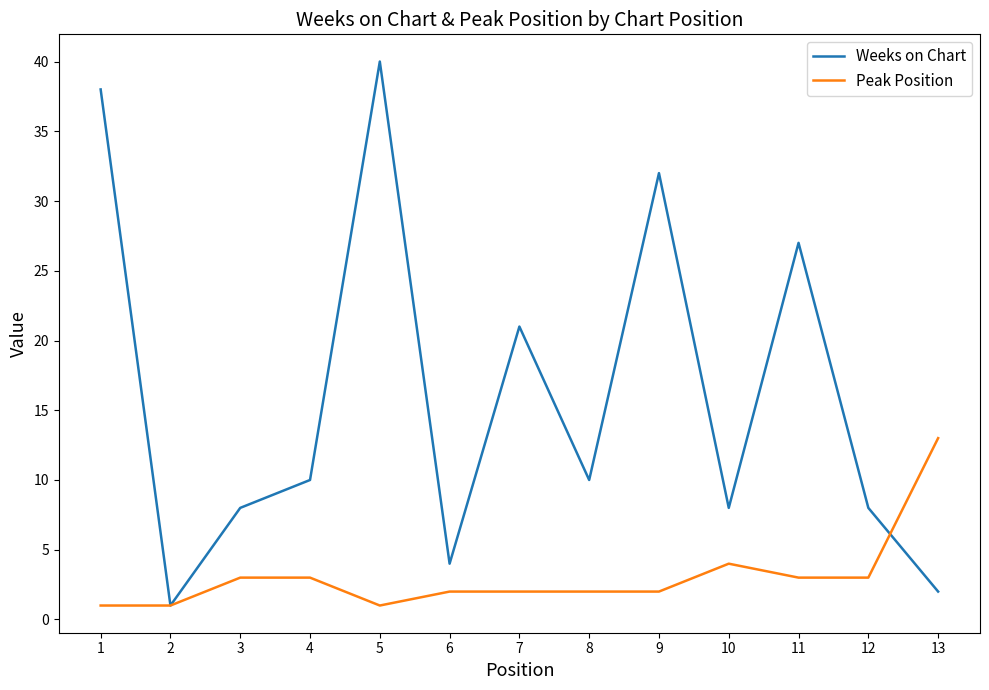

Between 1 and 11, which series saw the biggest shift?

Weeks on Chart